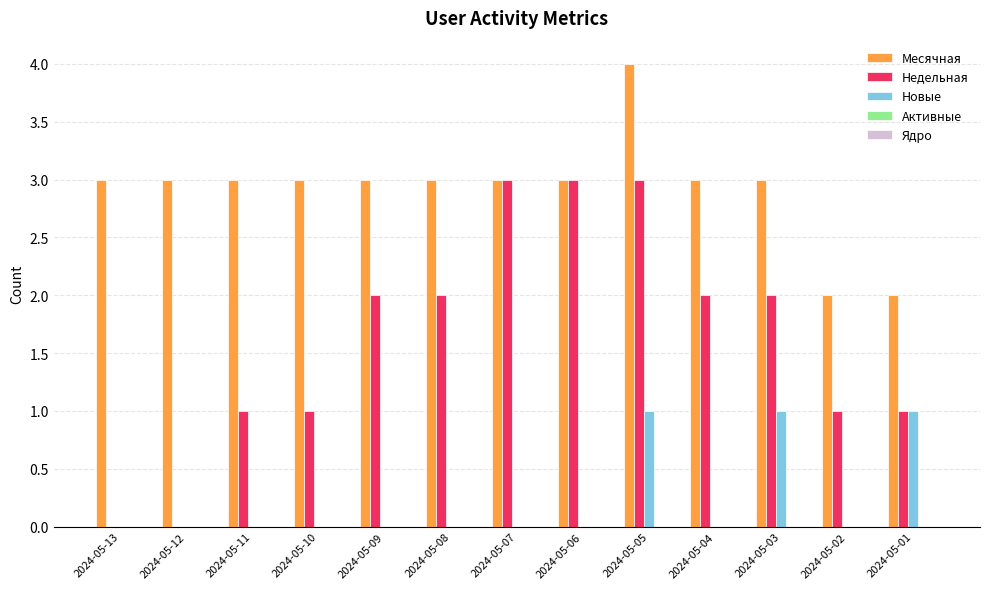

Which series changed the most between 2024-05-11 and 2024-05-06?

Недельная